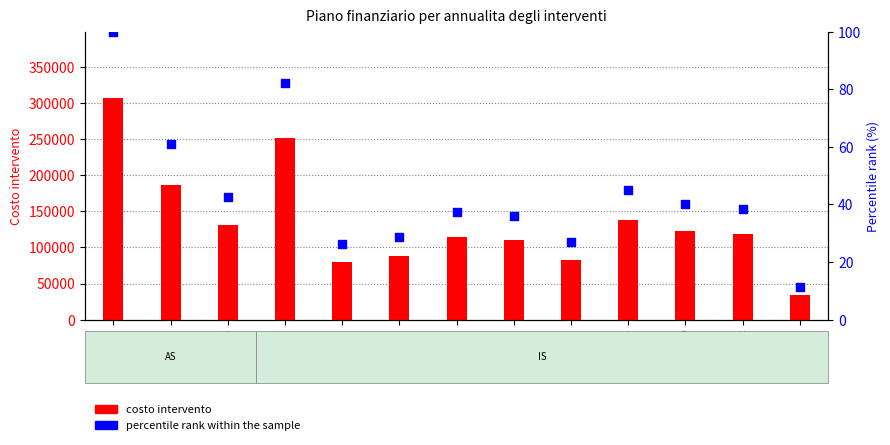

Which series has the widest spread of Y values?

costo intervento